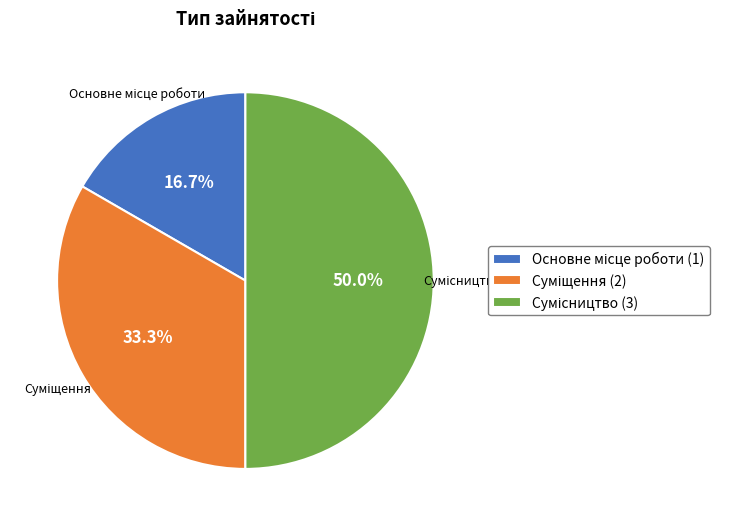

How many segments does this pie chart have?

3